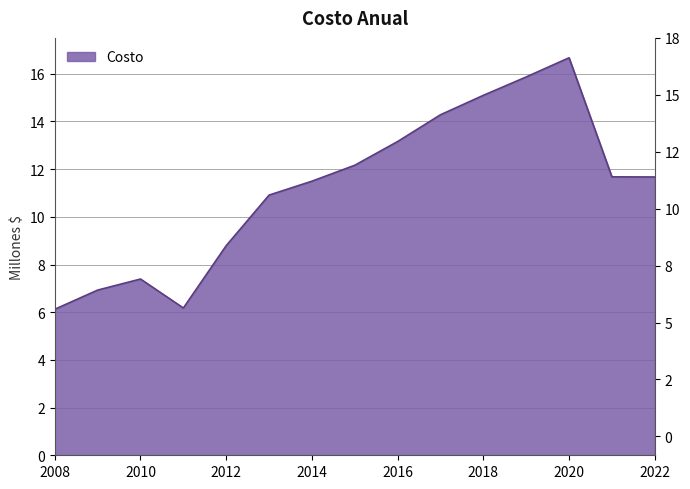

Reading left to right, list all the values displayed in this chart.

6.1	6.9	7.4	6.2	8.8	10.9	11.5	12.2	13.2	14.3	15.1	15.9	16.7	11.7	11.7